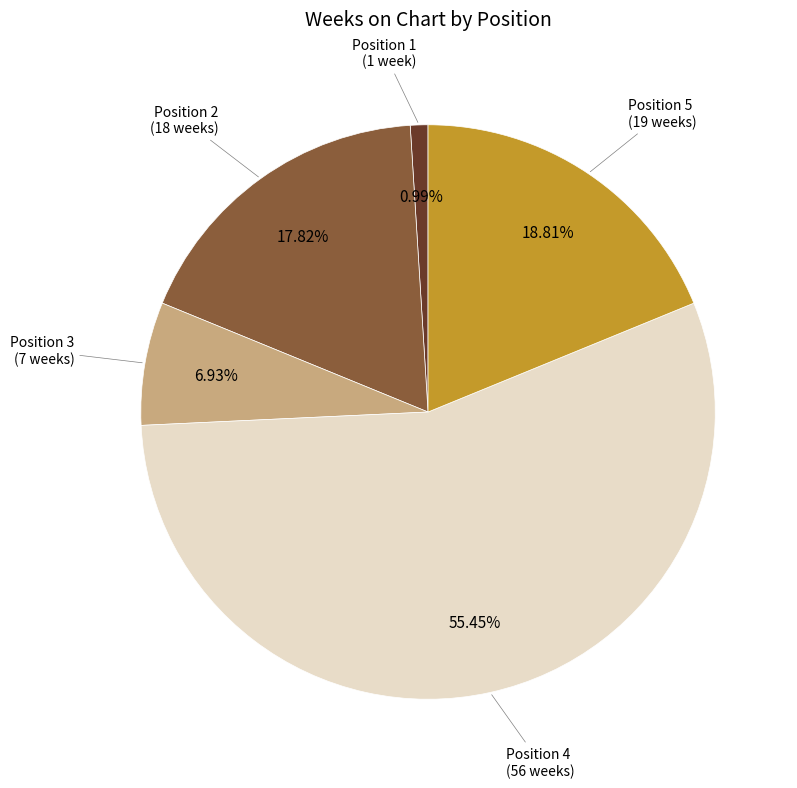

Is there a majority slice in this chart?

Yes